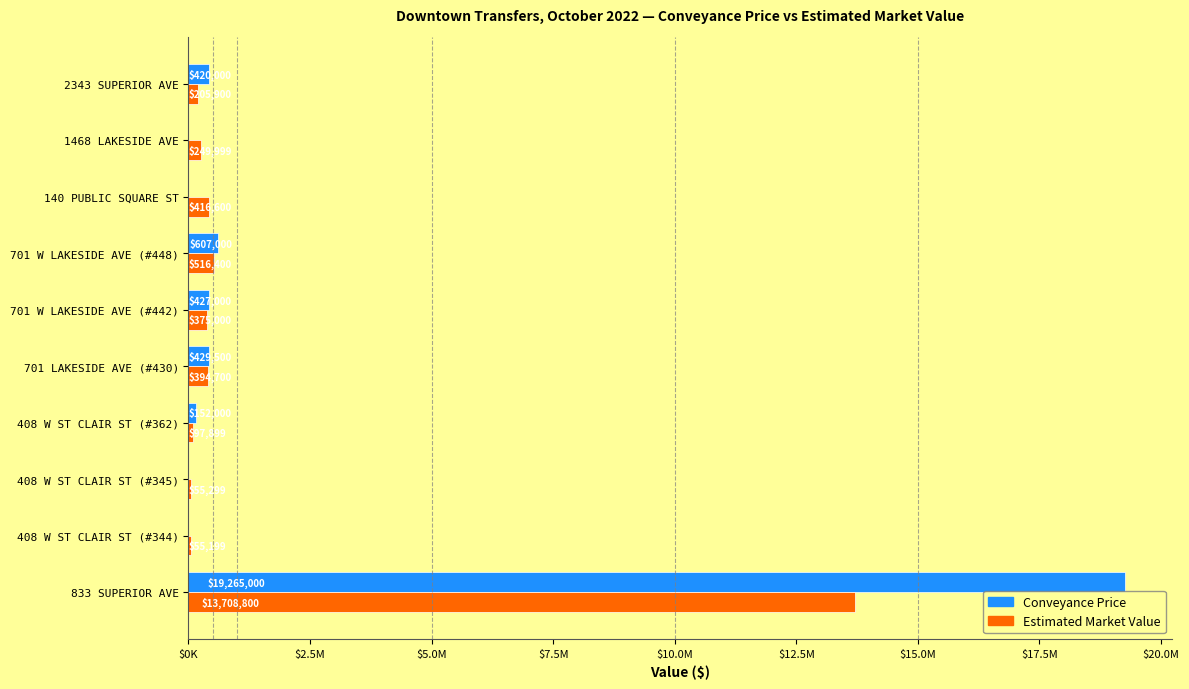

At which label is Conveyance Price closest to 9632500?

701 W LAKESIDE AVE (#448)